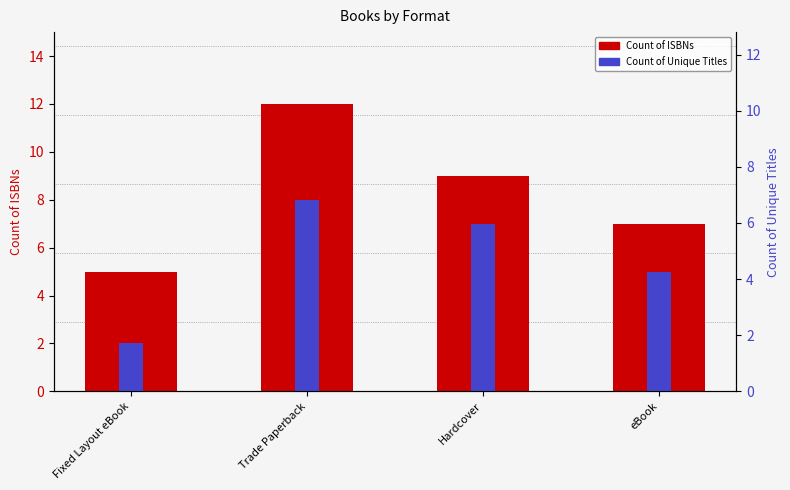

Where is Count of Unique Titles nearest to the value 5?

eBook